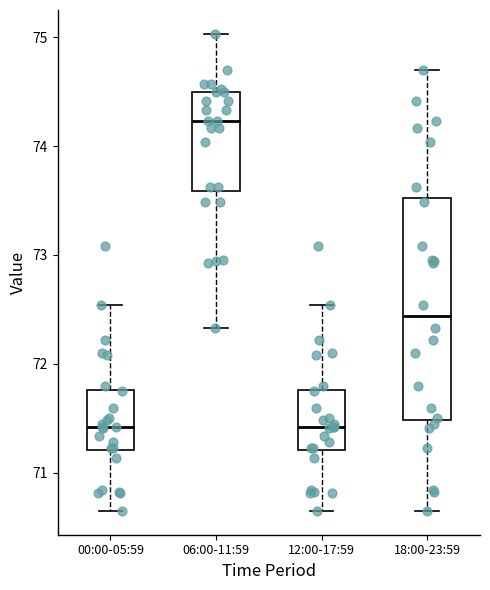

Which box is the tallest, from its lower edge to its upper edge?

18:00-23:59